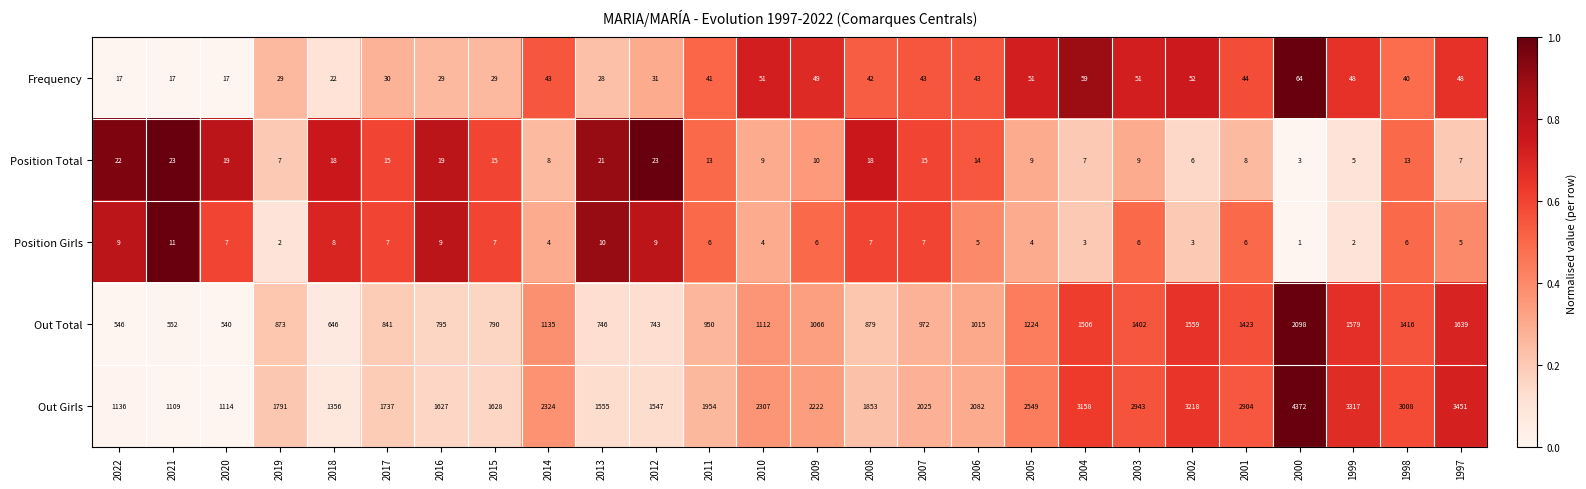

What is the total value across all series at 2013?

2360